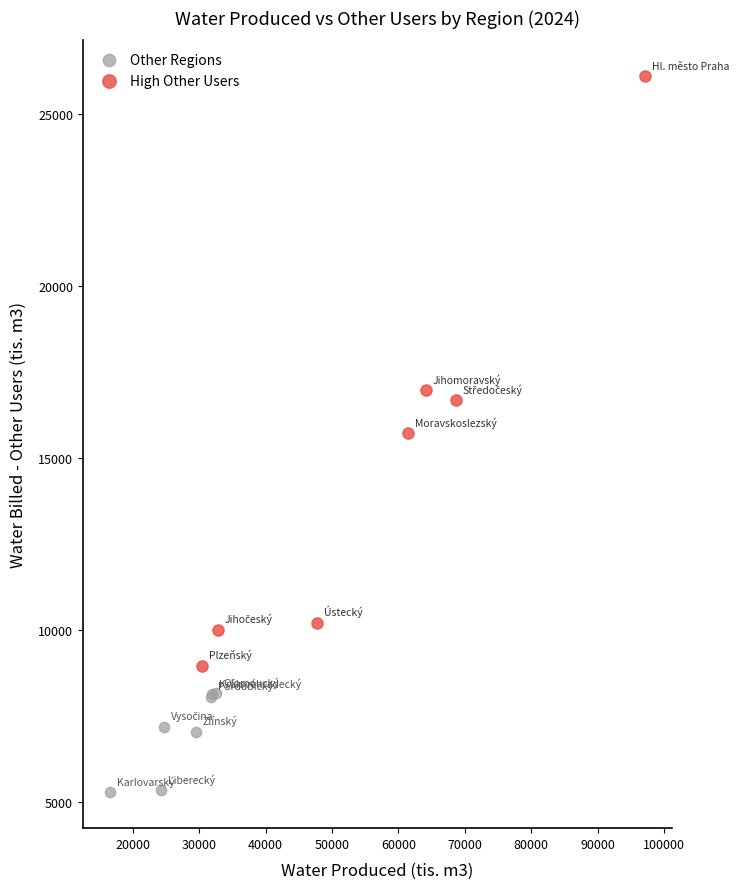

Which series has the largest Y range (max minus min)?

High Other Users